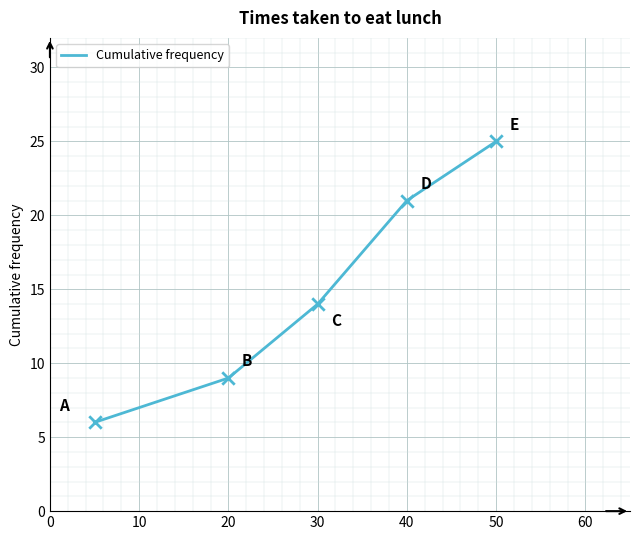

True or false: the data has more than 0 interior local peaks.

False